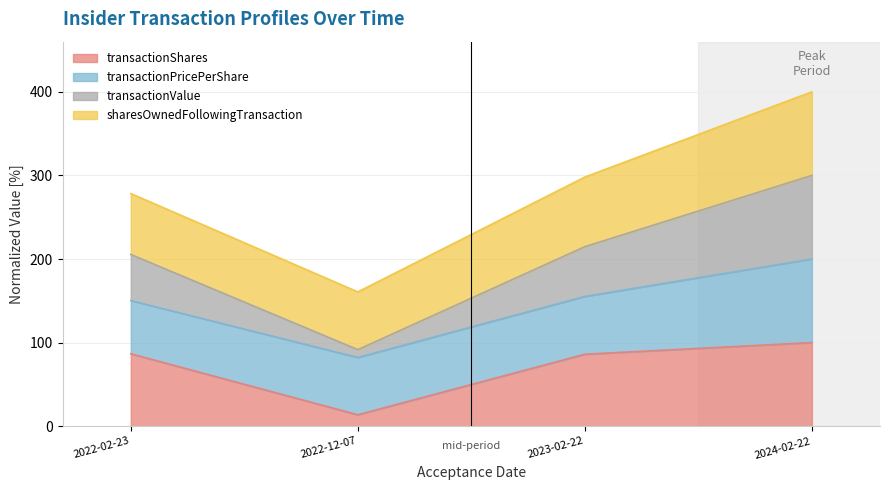

How many interior local valleys does the transactionValue series have?

1